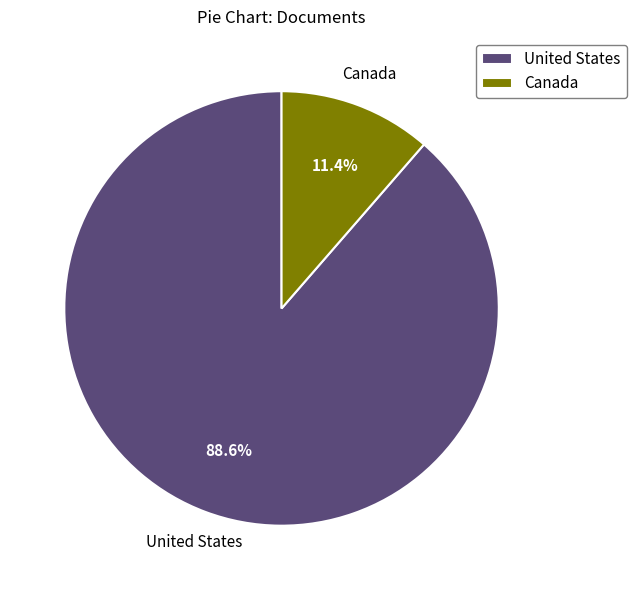

How many segments does this pie chart have?

2